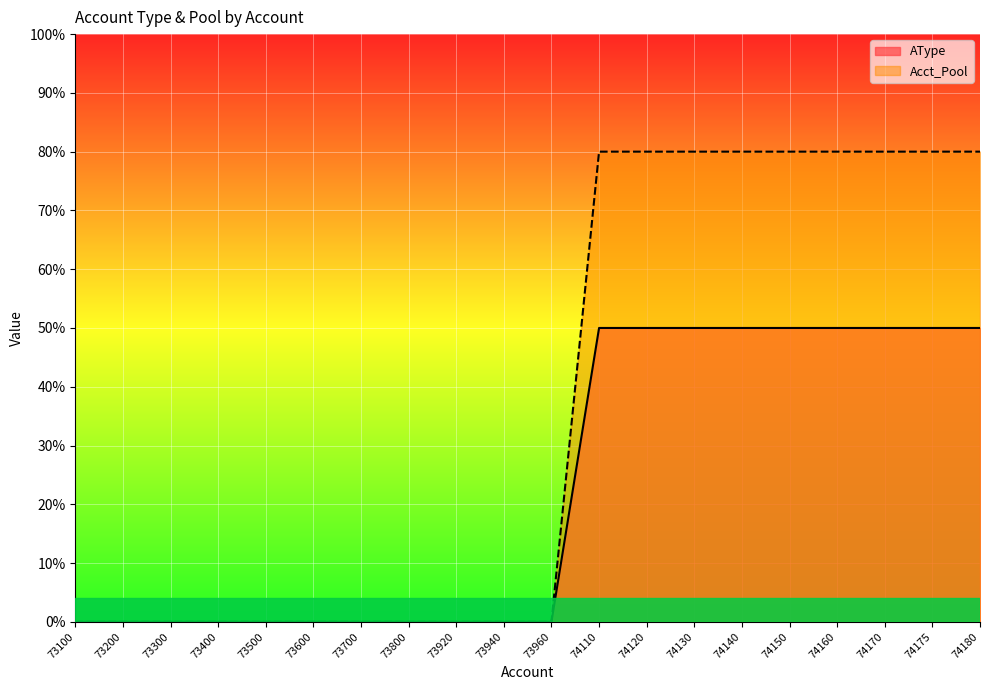

How many Acct_Pool values are between 0 and 80?

20